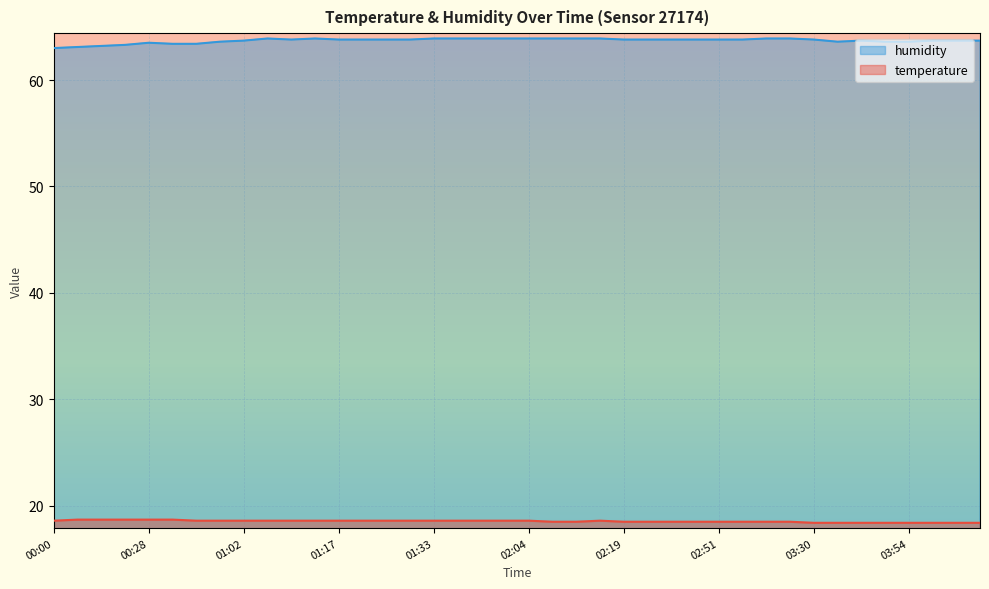

Between 01:35 and 00:57, which is larger?

01:35